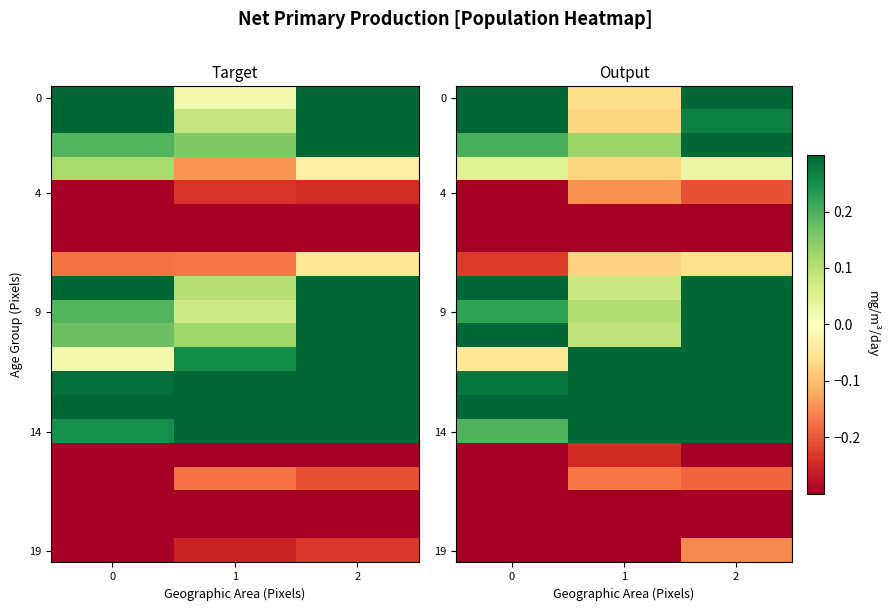

What is the average value of the 19 series?

-0.3